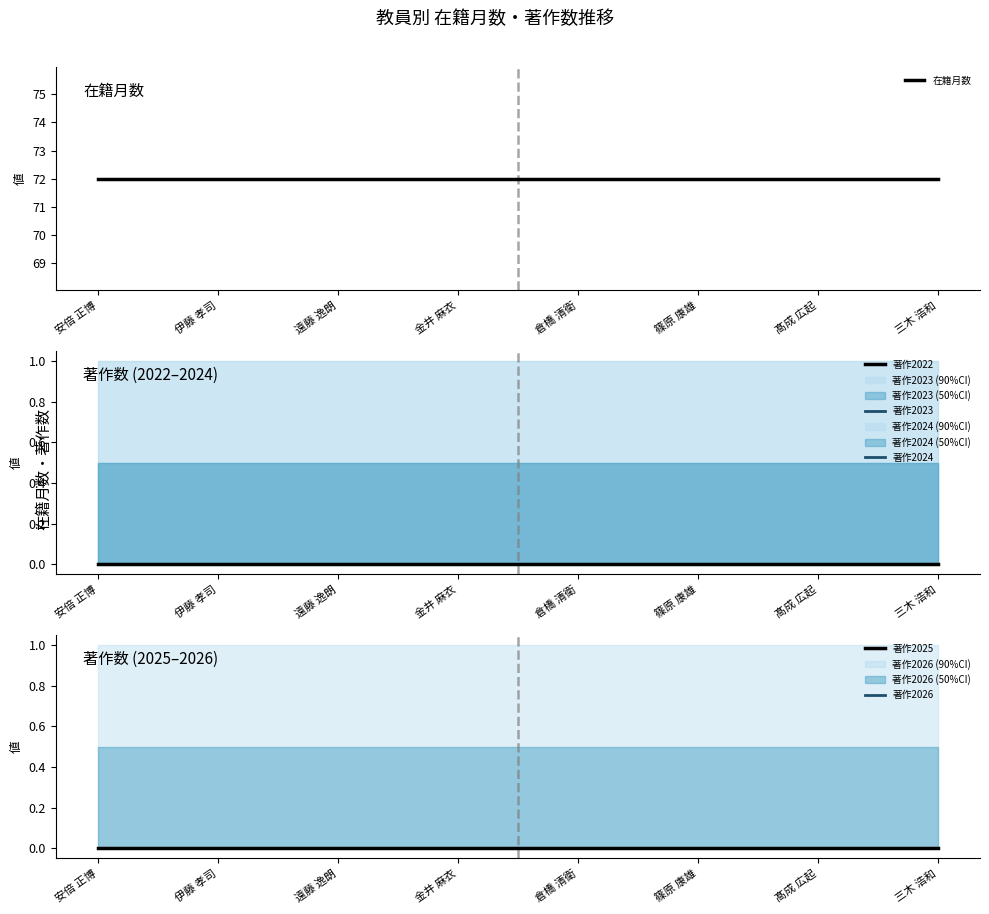

How many lines are shown in the chart?

6